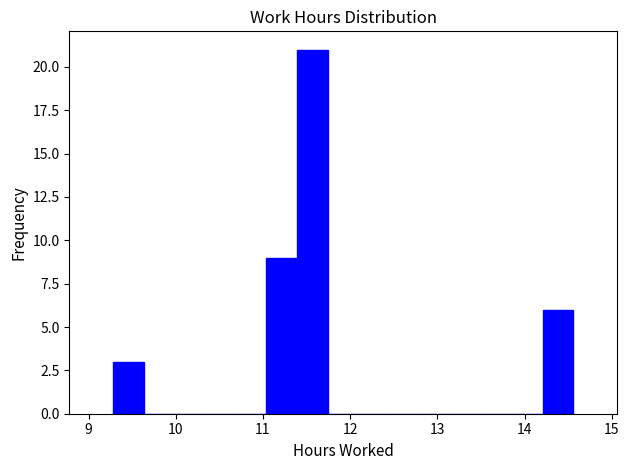

Around what value on the x-axis is the tallest bar? Give the approximate position of its centre, as read against the axis.

11.6